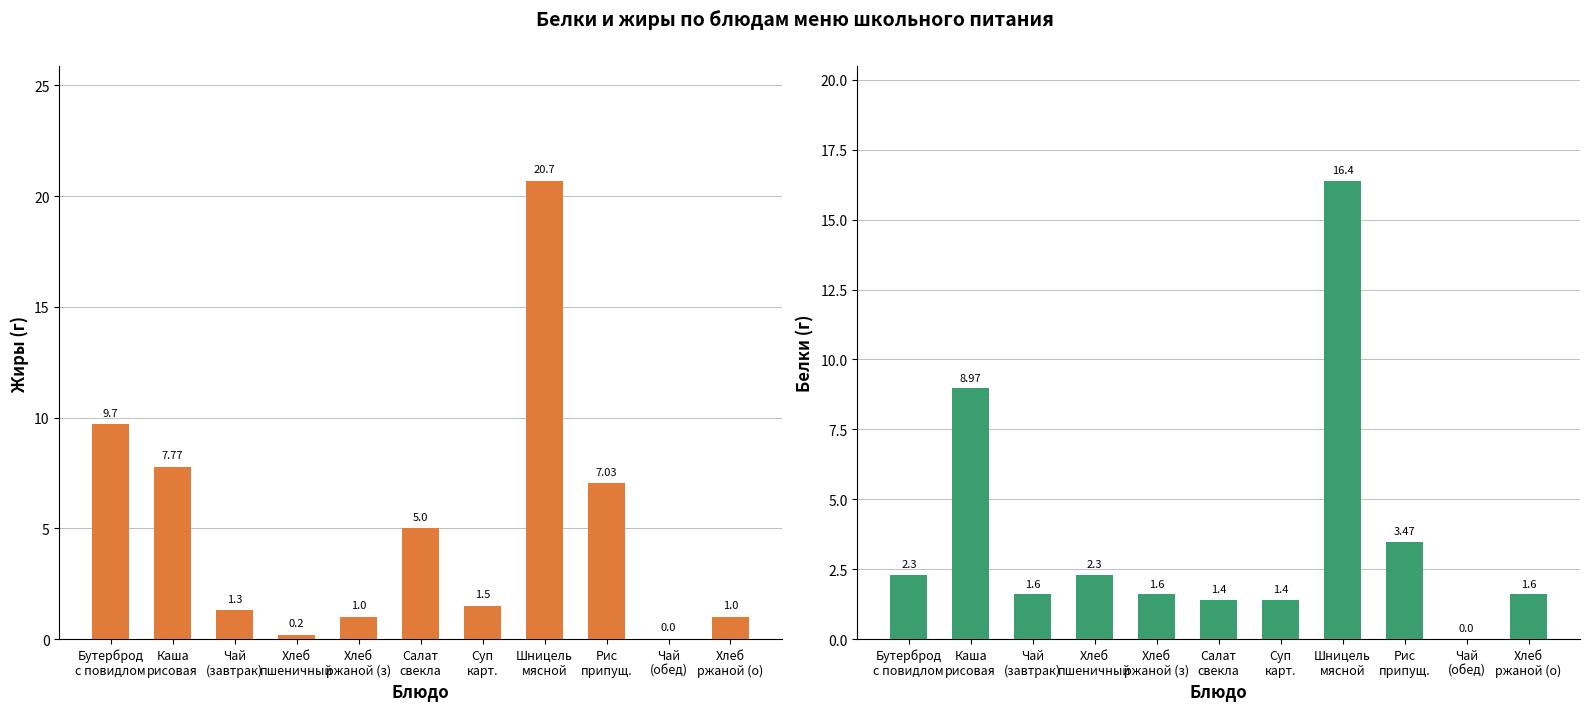

What is the maximum value shown in the chart?

20.7